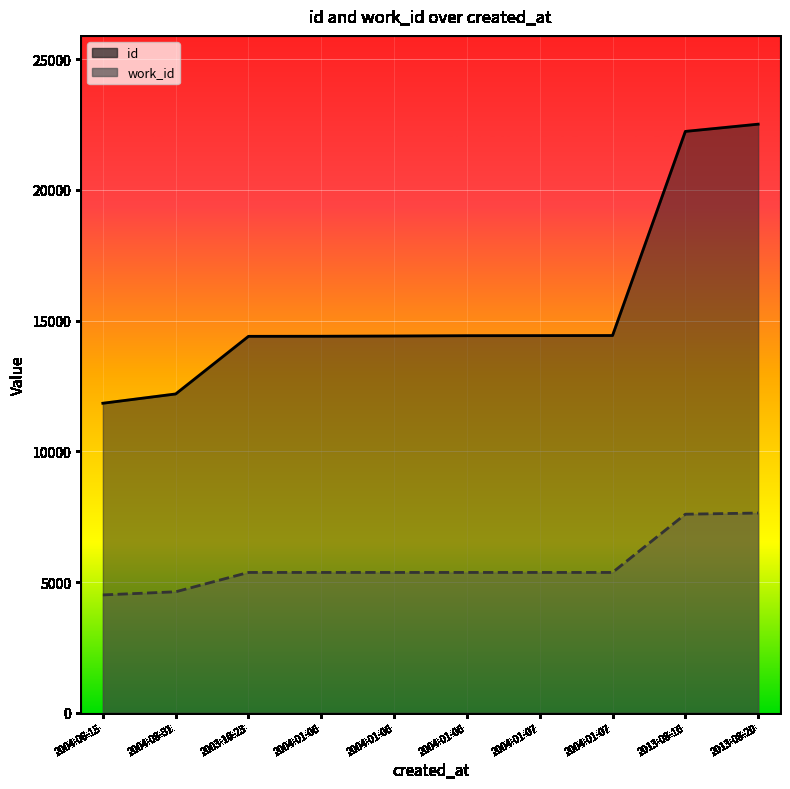

Which category has the highest value in the work_id series?

2013-08-20